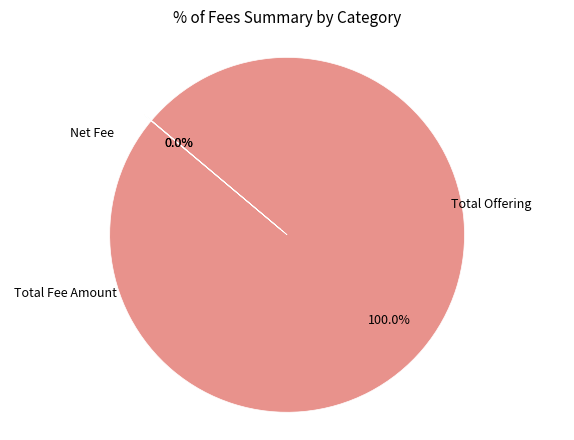

Rank the categories by value from highest to lowest.

Total Offering, Total Fee Amount, Net Fee